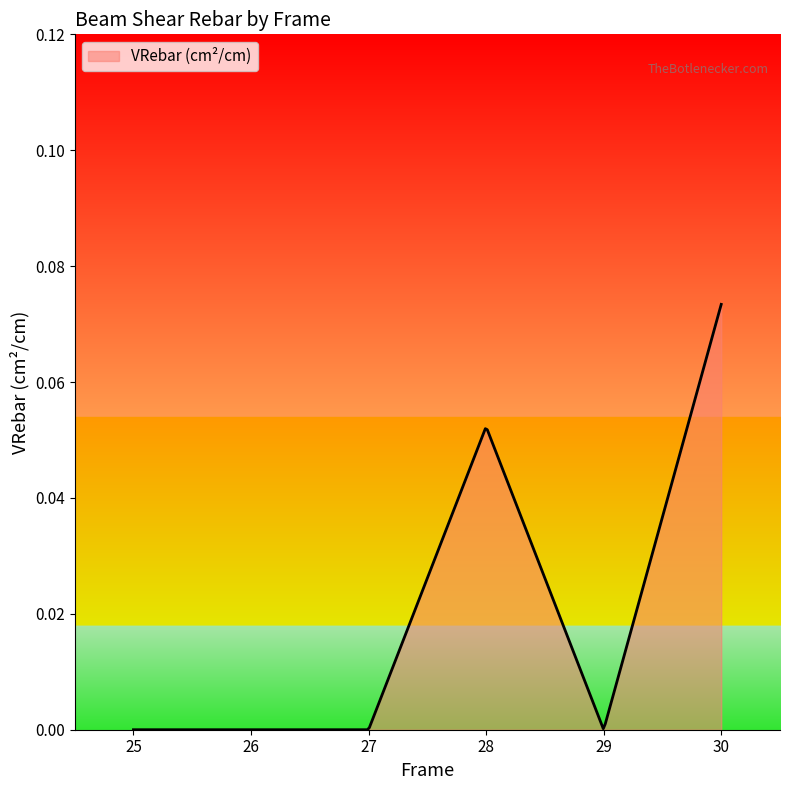

What is the sum of all values?

5.4